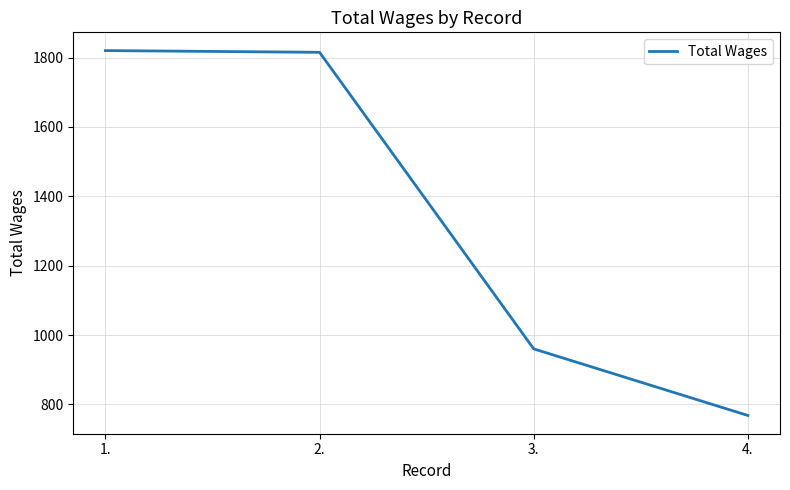

Which has a higher value, 1. or 3.?

1.